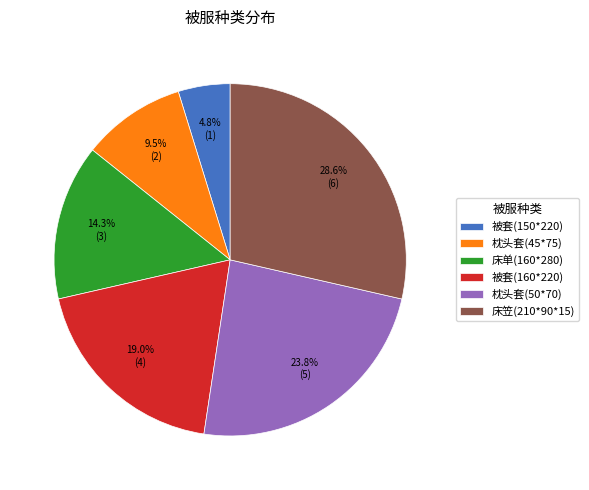

Do 枕头套(50*70) and 被套(160*220) together represent more than half of the pie?

No